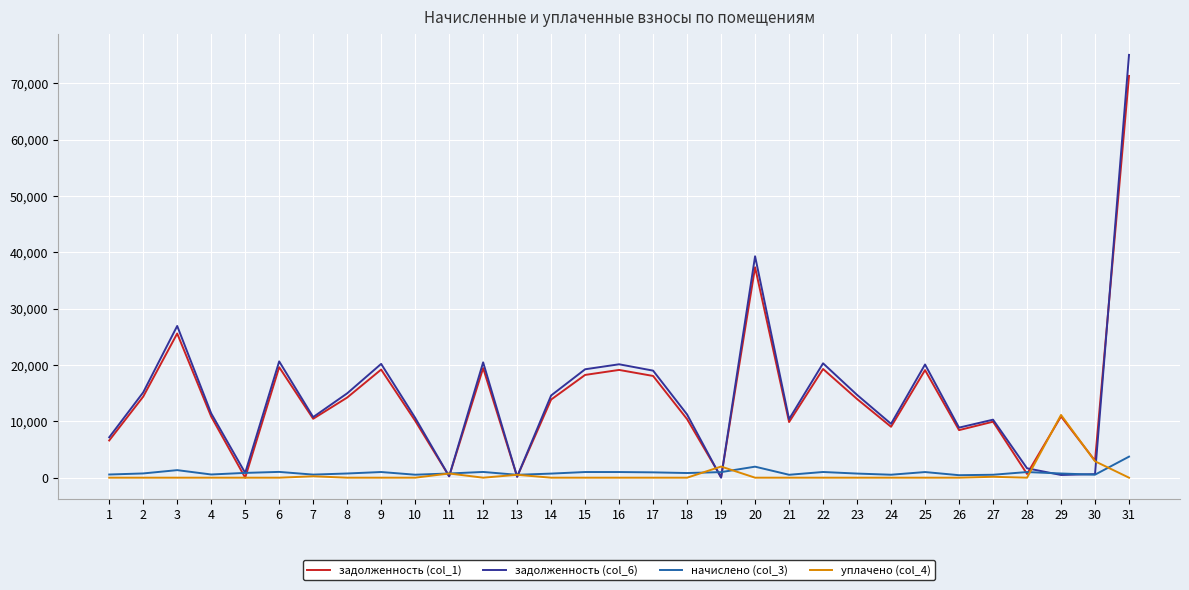

After their last crossing, which series has the higher values: задолженность (col_6) or задолженность (col_1)?

задолженность (col_6)